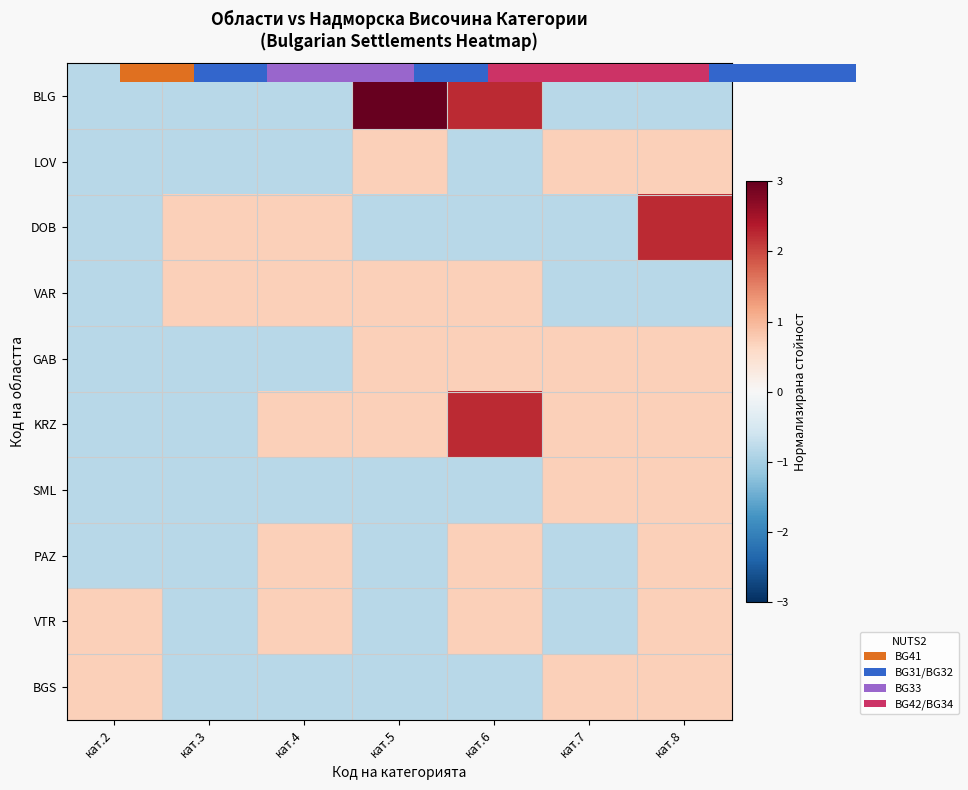

Which series changed the most between кат.7 and кат.8?

DOB